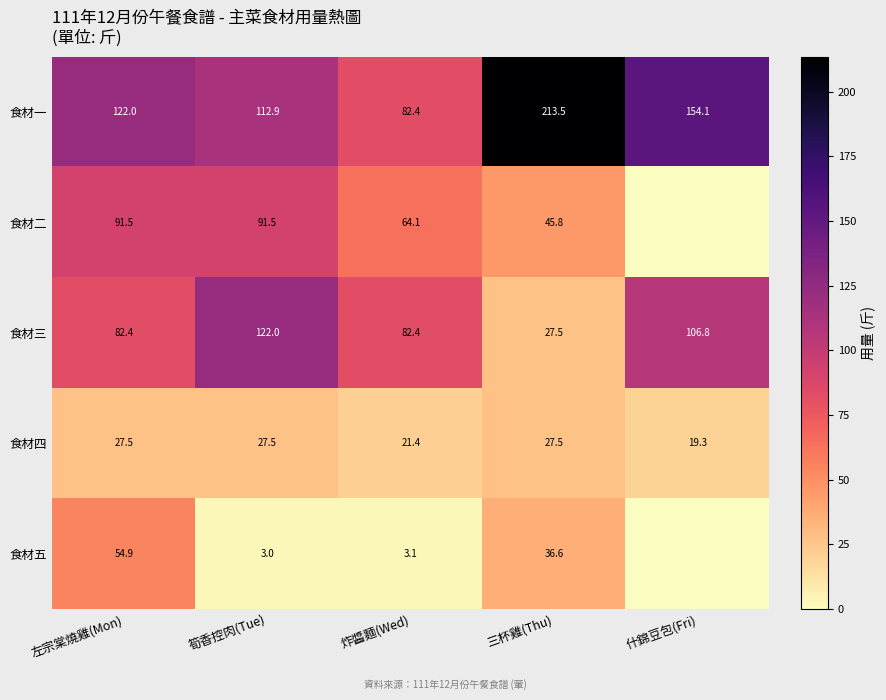

Which label corresponds to the smallest value in the chart?

什錦豆包(Fri)